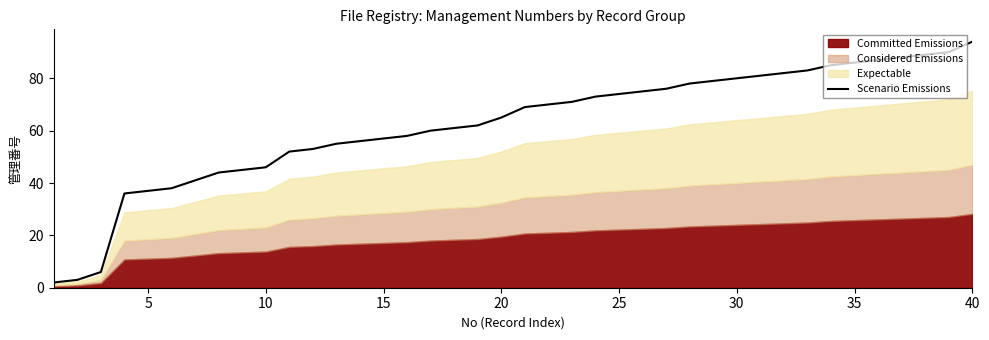

The value of Scenario Emissions at 25 is 74. True or false?

True